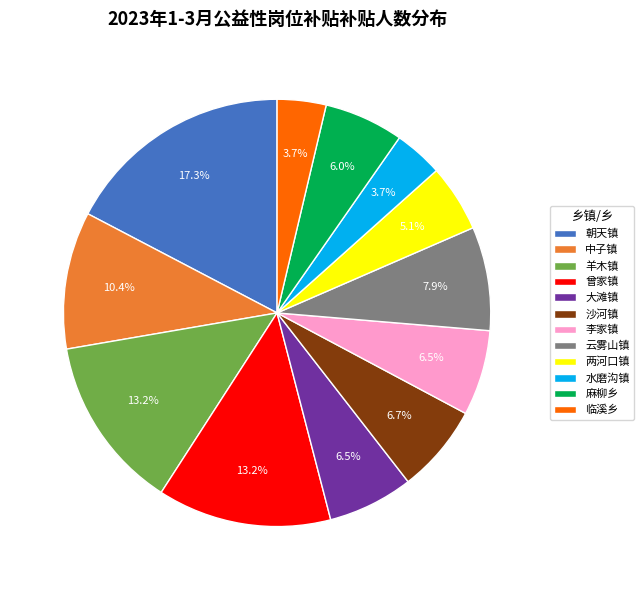

Which has a higher value, 朝天镇 or 李家镇?

朝天镇